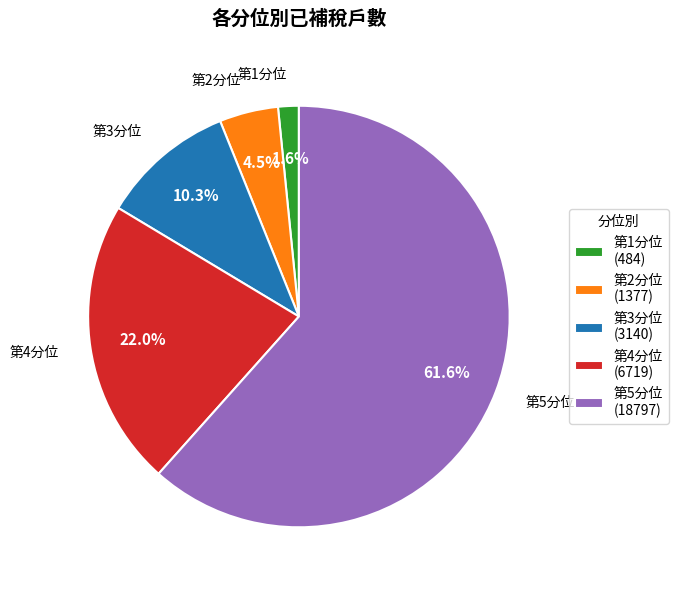

To the nearest percent, what is the combined percentage of 第1分位 and 第5分位?

63%